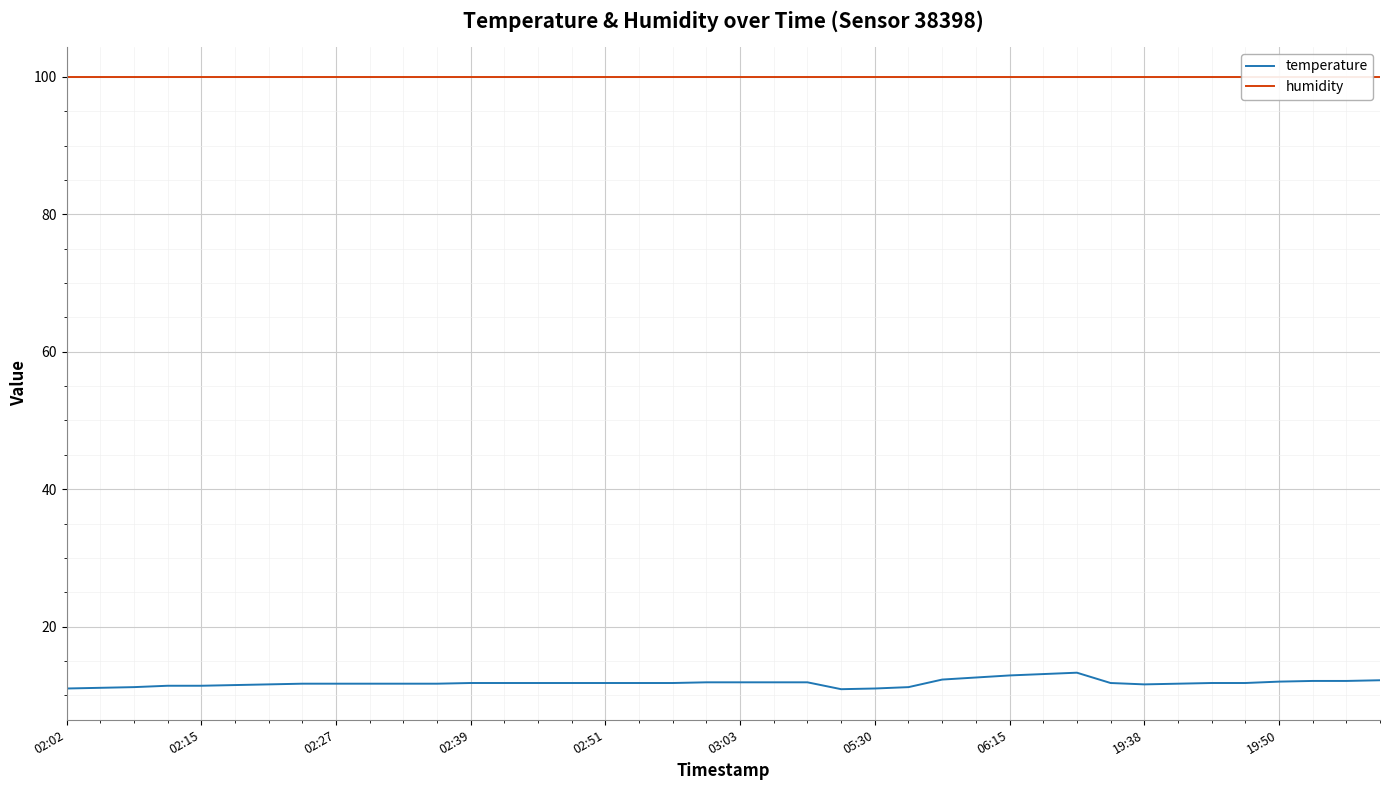

Which series has the largest total across all categories?

humidity